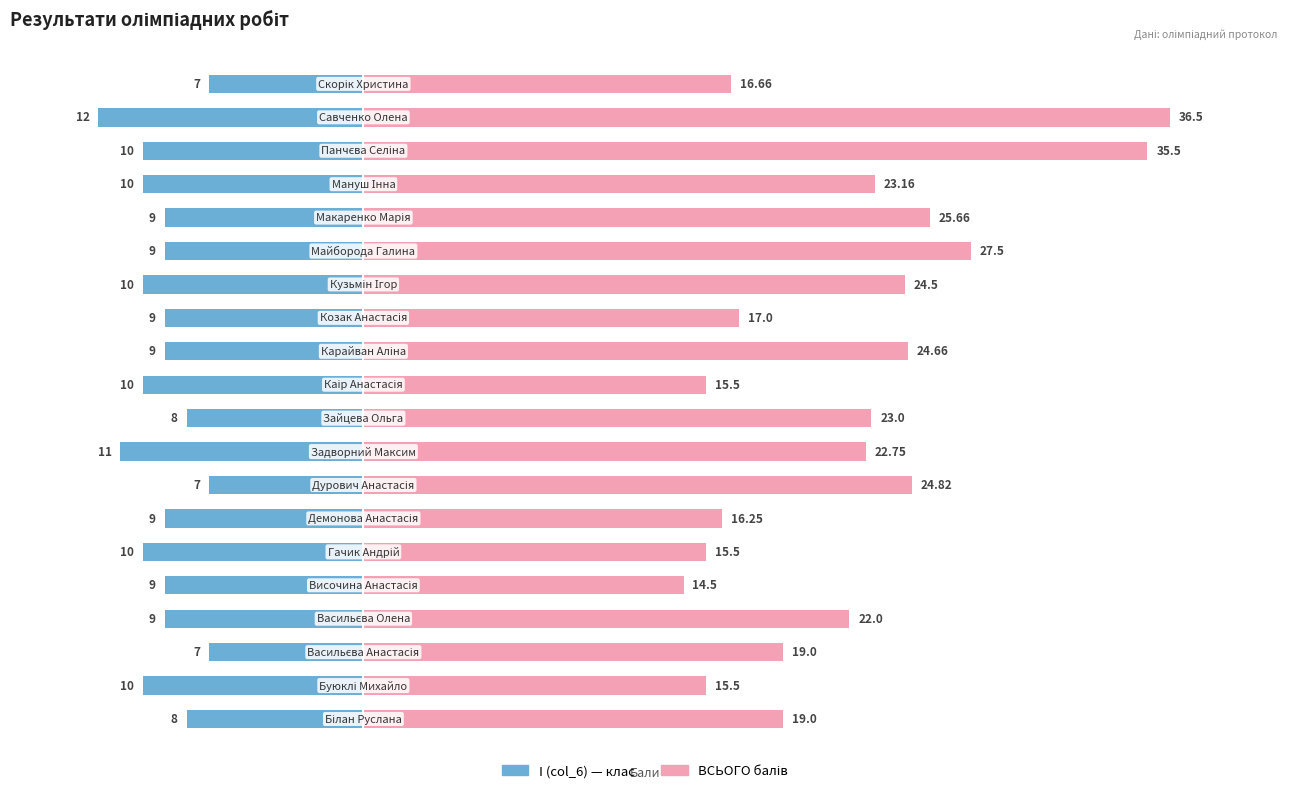

What is the difference between the maximum and minimum values in the ВСЬОГО (col_13) series?

22.0